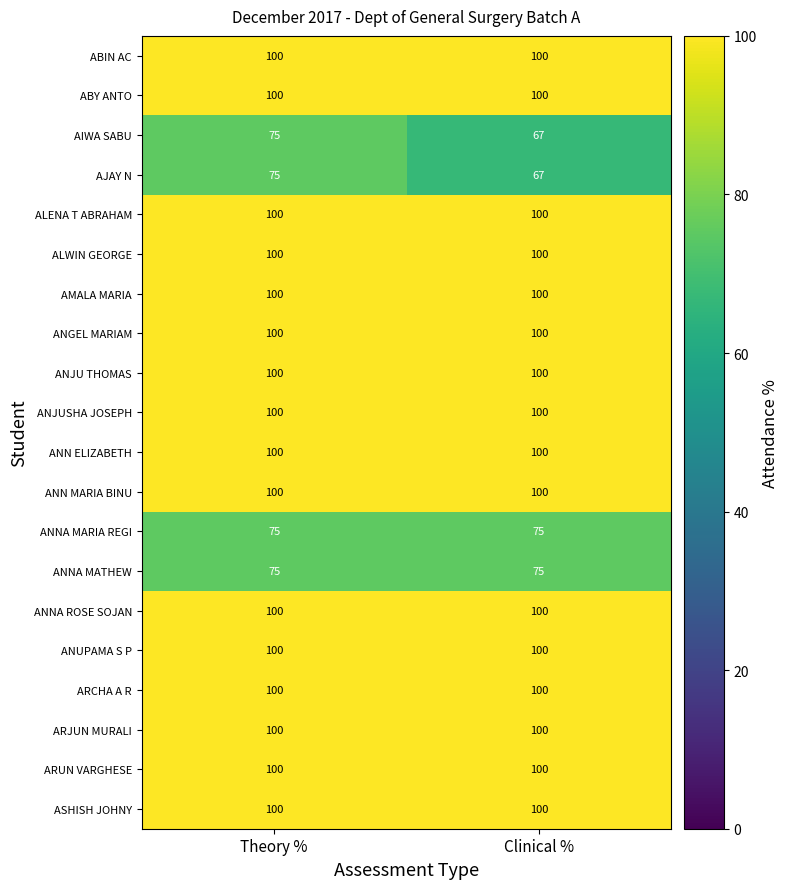

What is the sum of the AMALA MARIA values at Clinical % and Theory %?

200